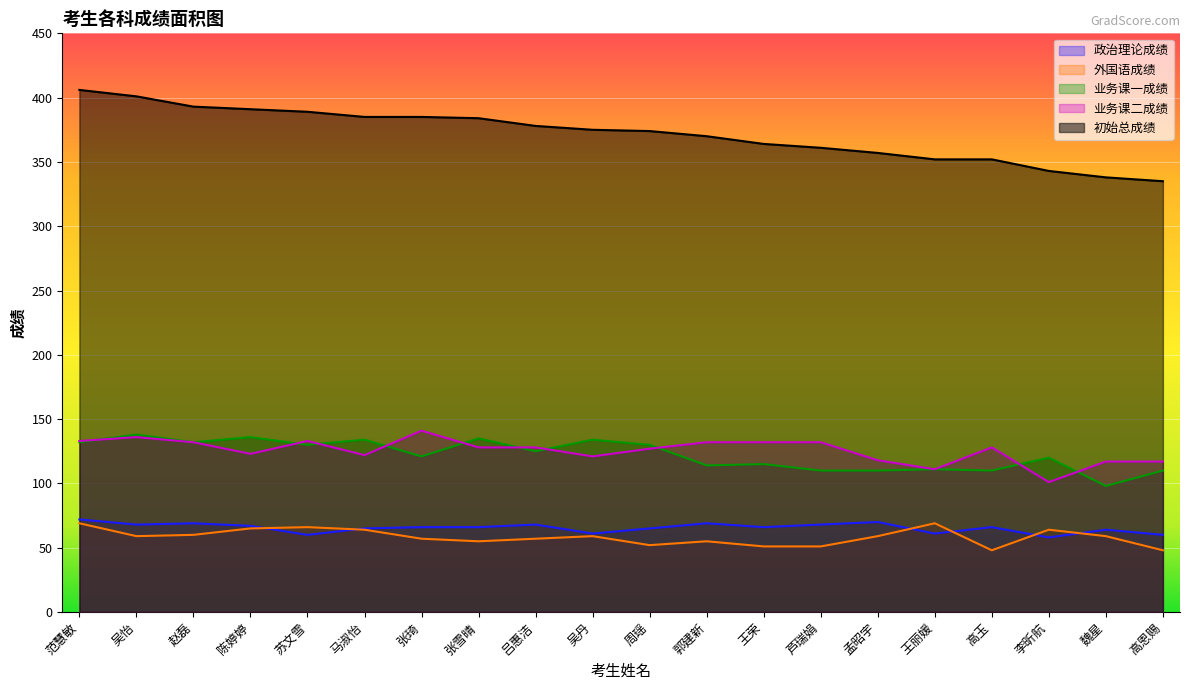

The value of 初始总成绩 at 魏星 is 338. True or false?

True